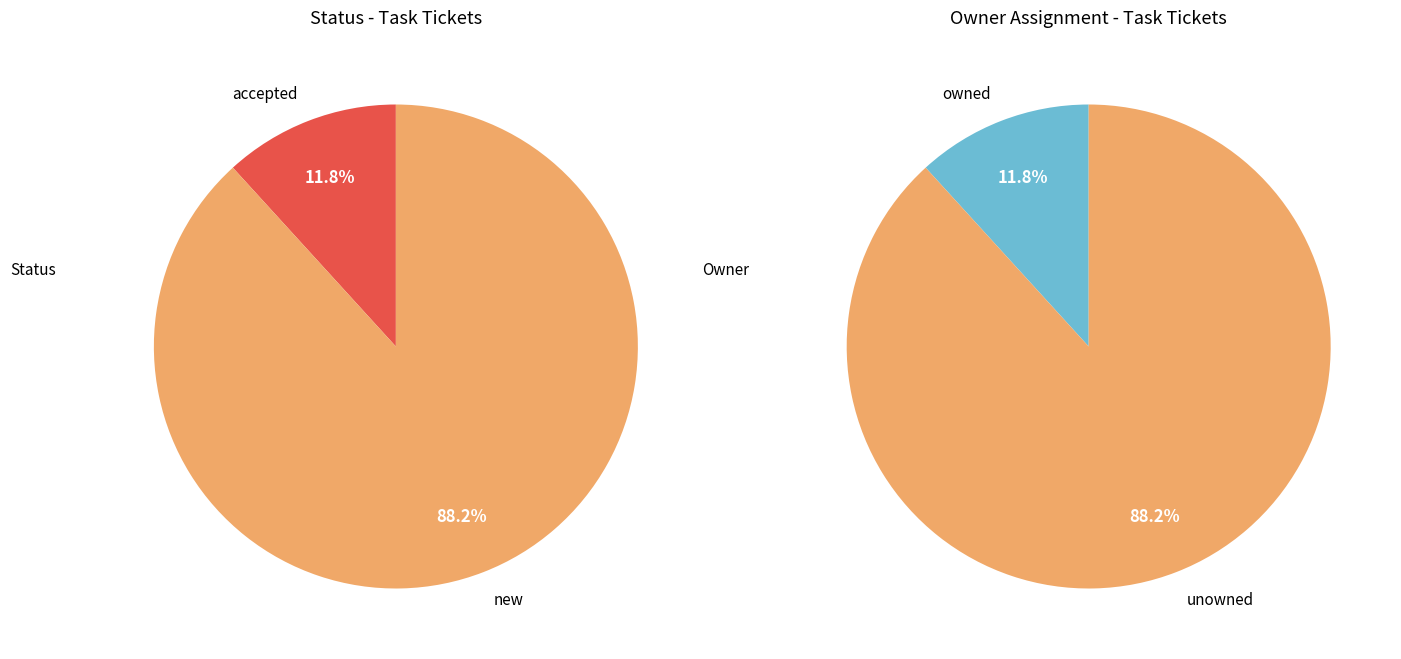

Does new represent more than half of the total?

Yes